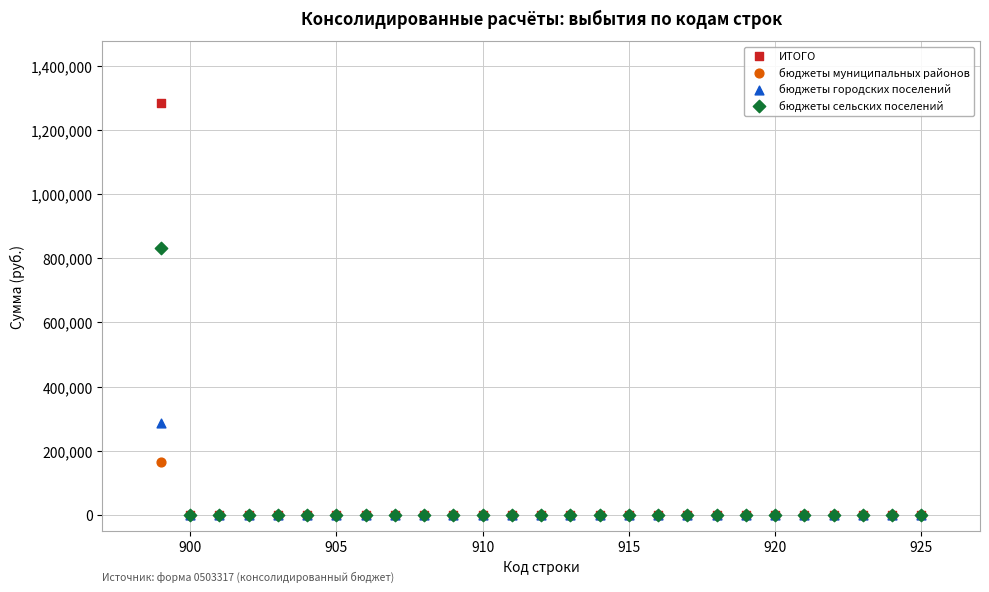

What are all the series names shown in the legend?

ИТОГО, бюджеты муниципальных районов, бюджеты городских поселений, бюджеты сельских поселений